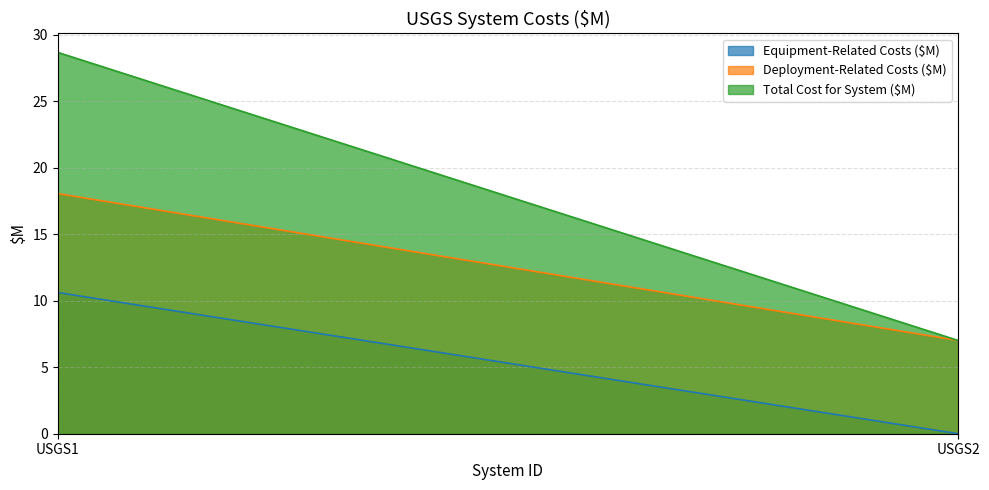

What is the value of the Total Cost for System ($M) point at the 2nd from the left?

7.0